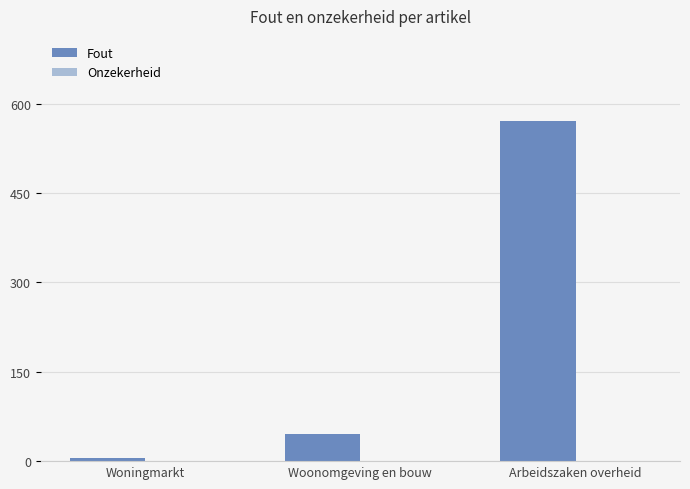

Rank the categories by value from lowest to highest.

Woningmarkt, Woonomgeving en bouw, Arbeidszaken overheid